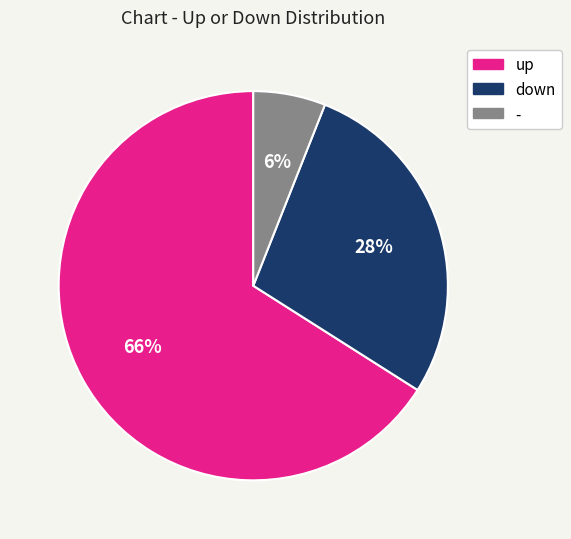

Is it true that up is 52% of the pie?

False